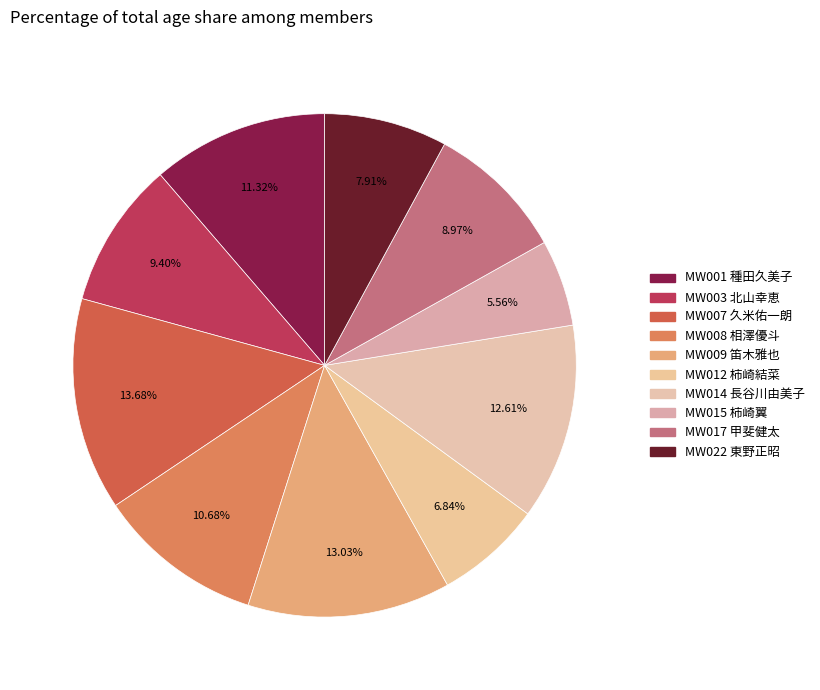

Is the sum of MW017 甲斐健太 and MW001 種田久美子 greater than half?

No